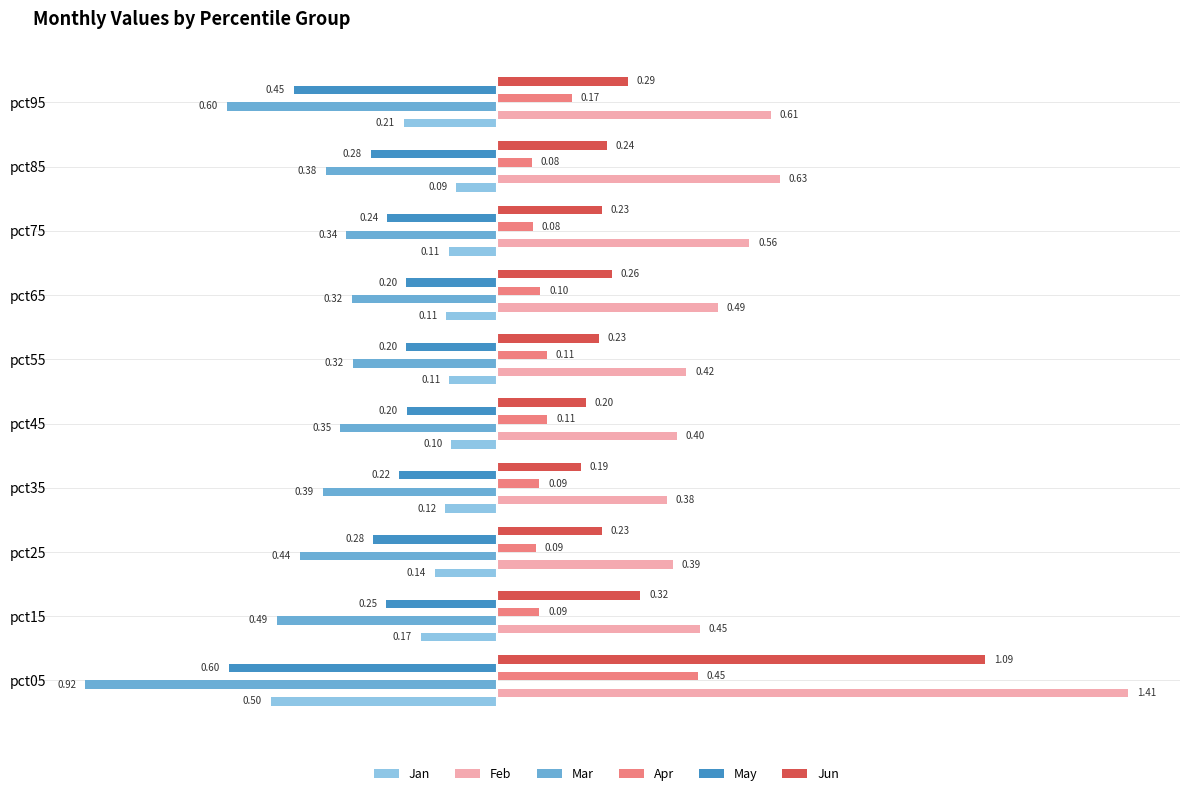

What are all the series names shown in the legend?

Jan, Feb, Mar, Apr, May, Jun